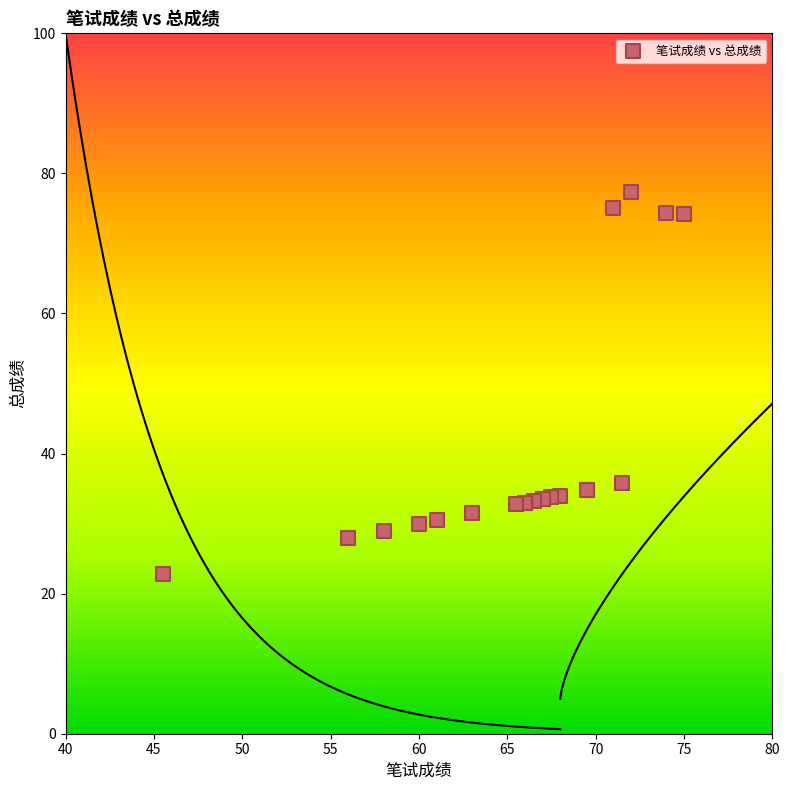

What Y value in the scatter plot is closest to 50?

35.8